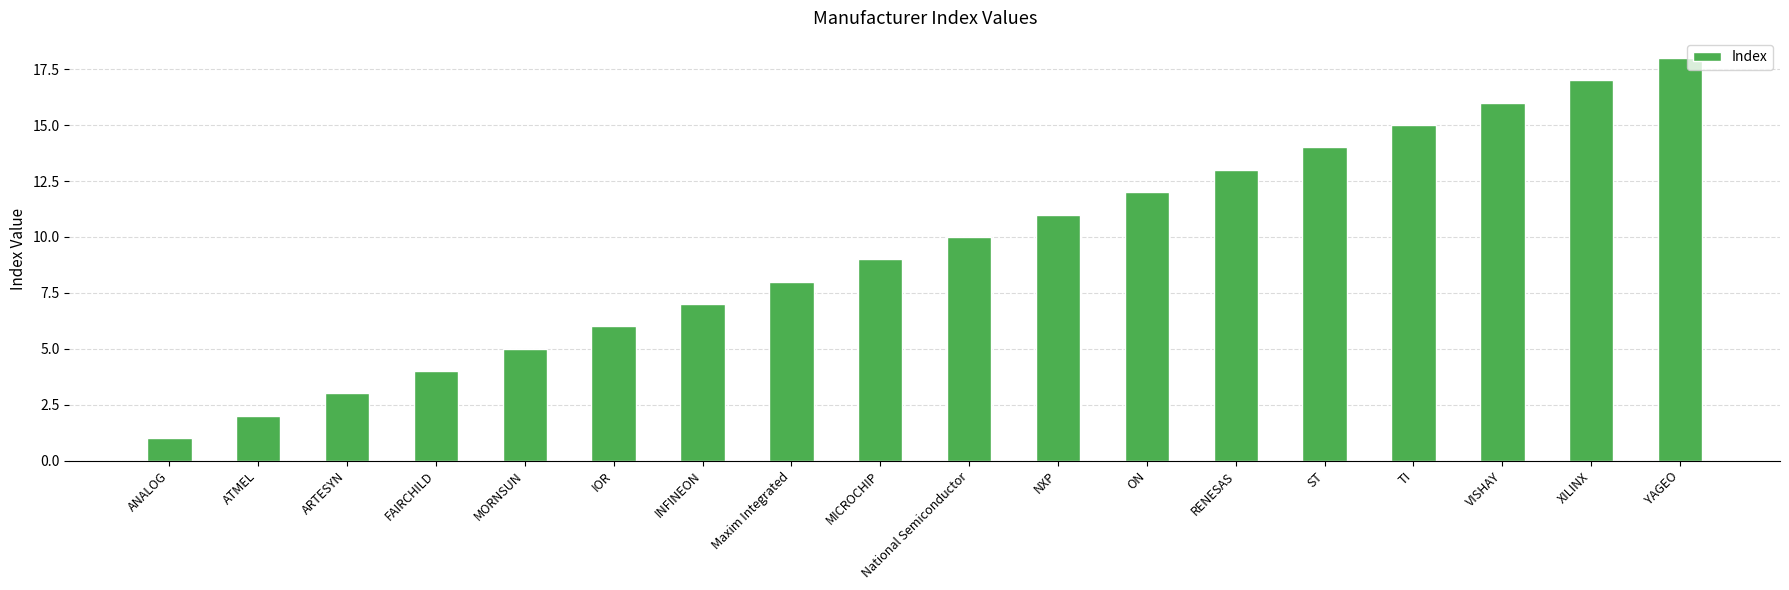

What is the minimum value shown in the chart?

1